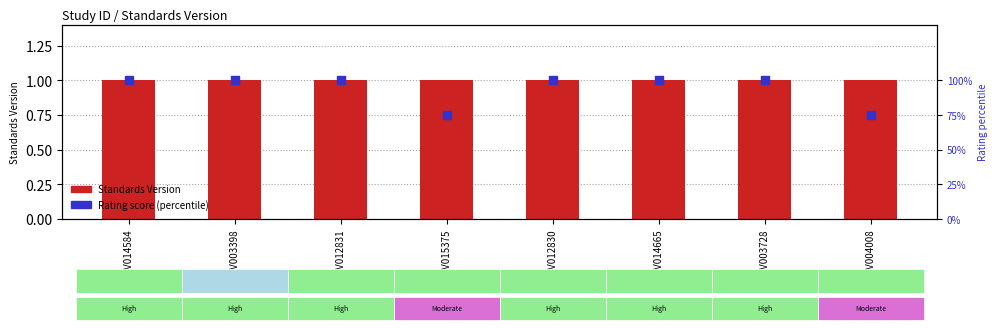

At which category is the sum across all series the highest?

WWHV014584